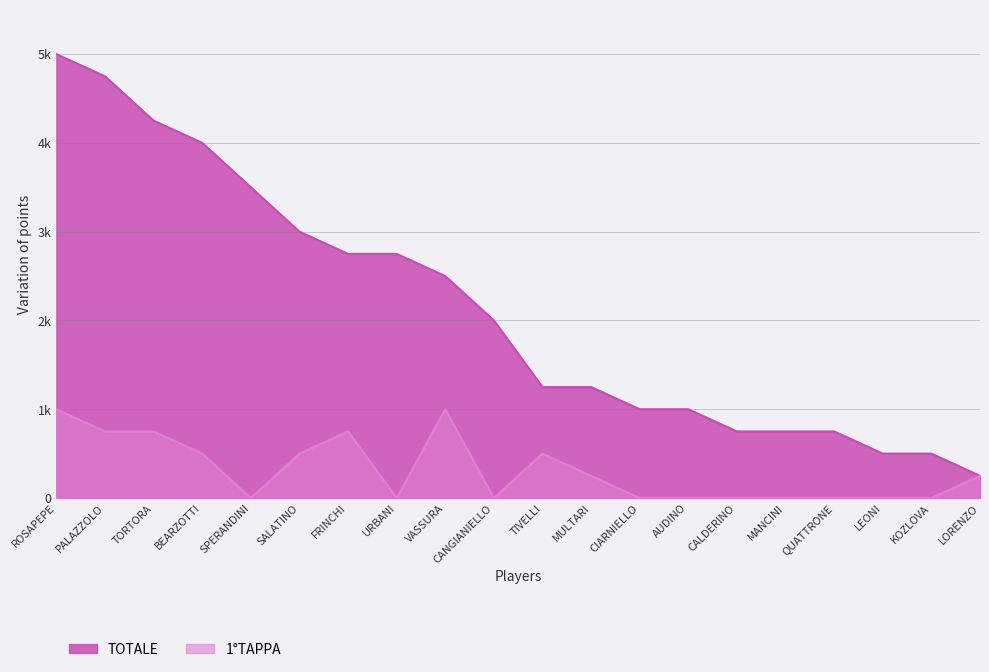

What is the value of the TOTALE point at the 15th from the left?

750